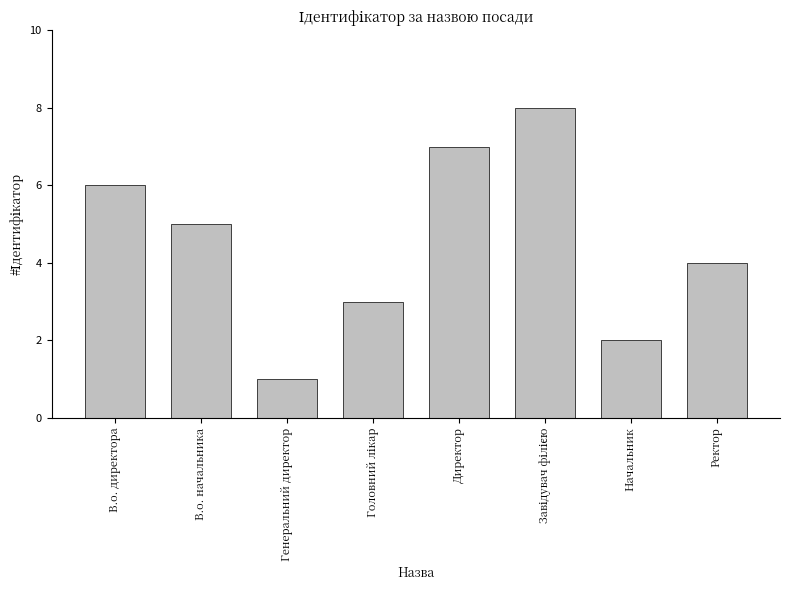

True or false: the data shows 2 at В.о. начальника.

False